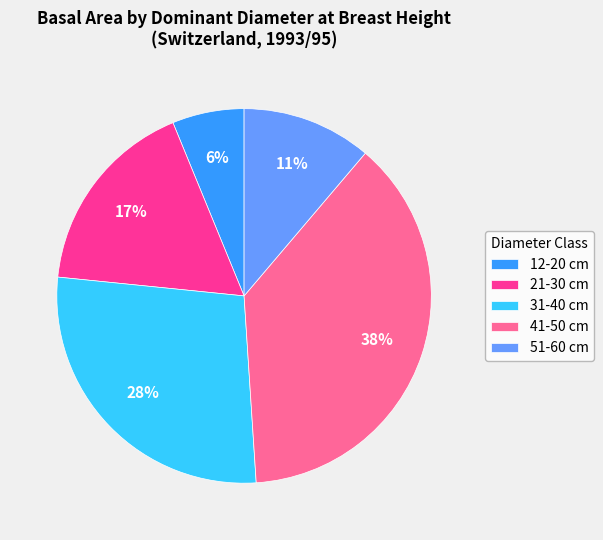

To the nearest percent, what is the average slice percentage?

20%